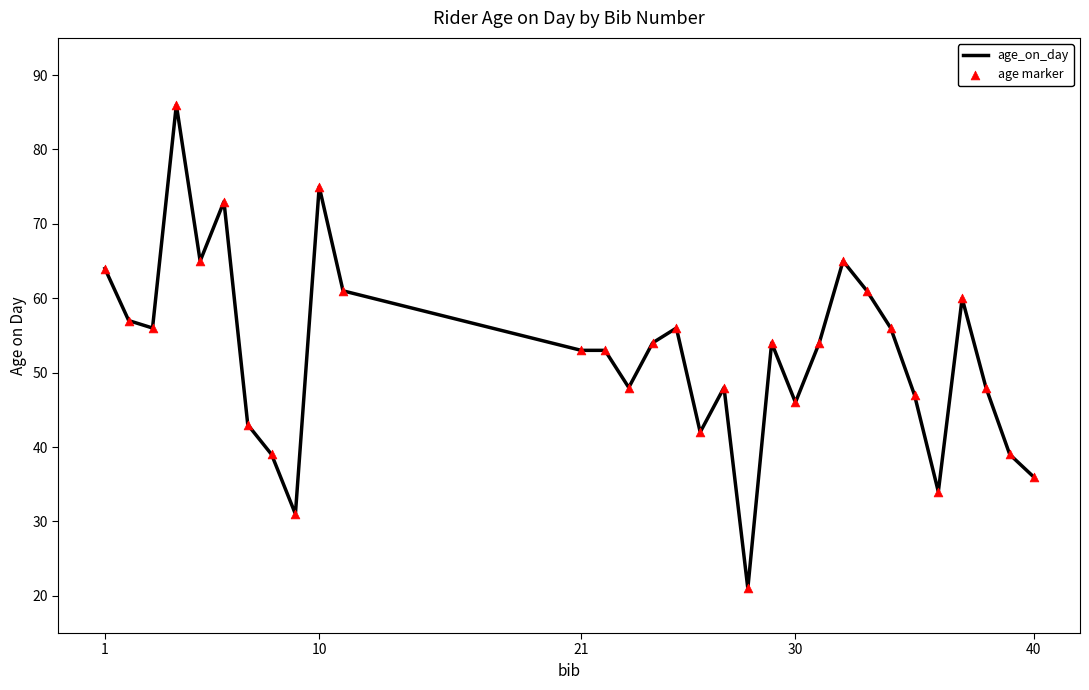

What is the difference between the maximum and minimum values?

65